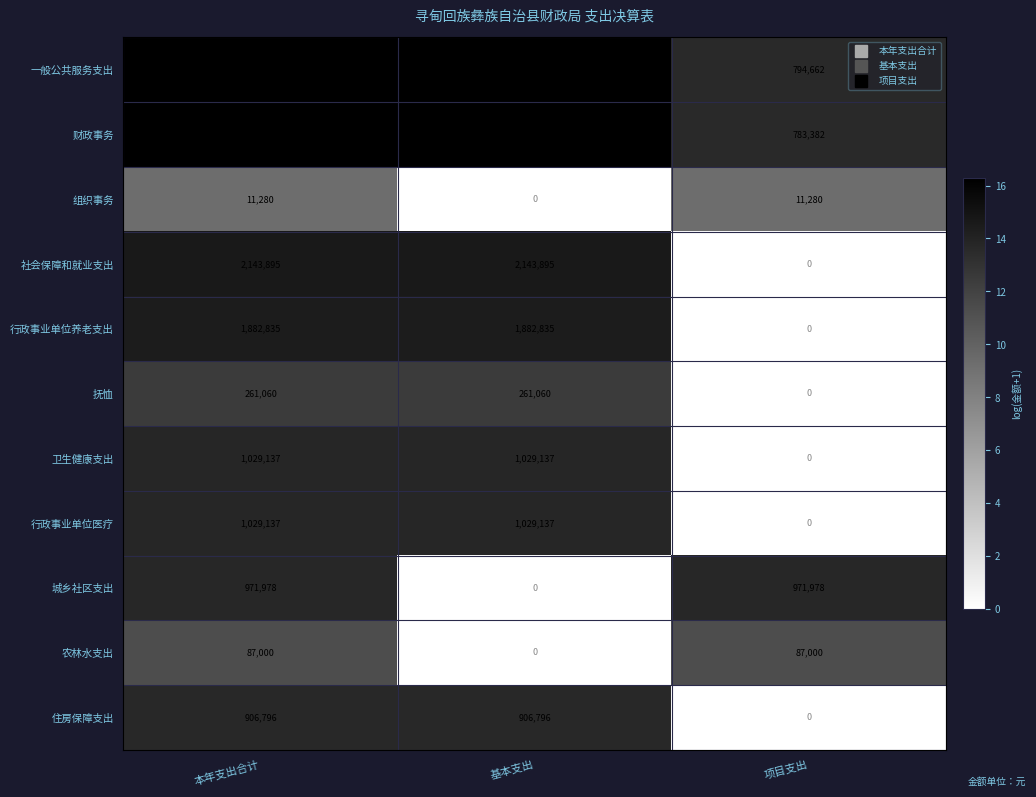

What is the highest value of the 一般公共服务支出 series?

11666026